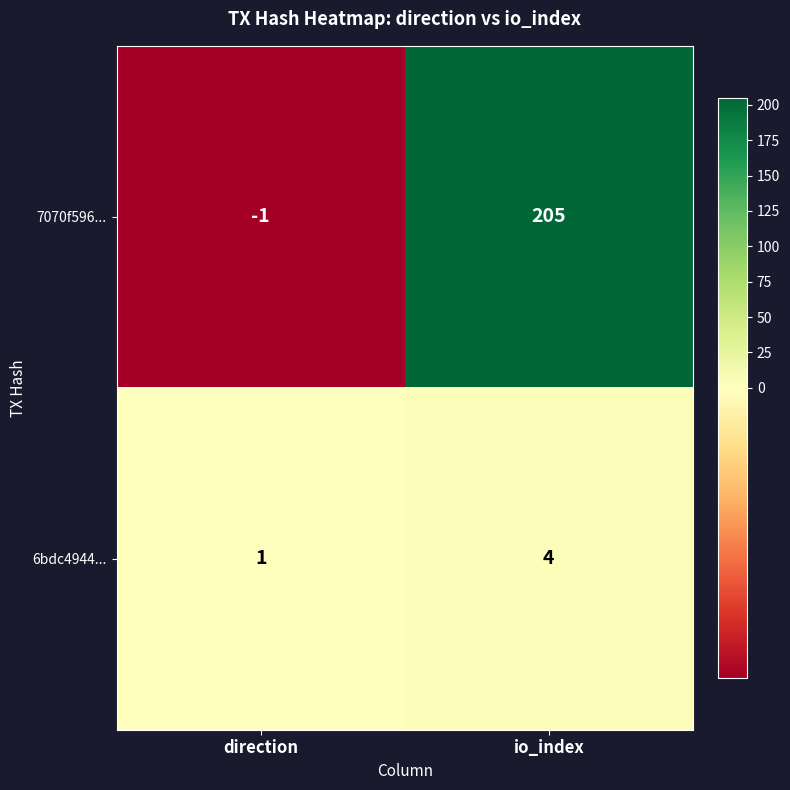

Reading left to right, transcribe all the data shown in this chart.

7070f596...: direction=-1	io_index=205
6bdc4944...: direction=1	io_index=4